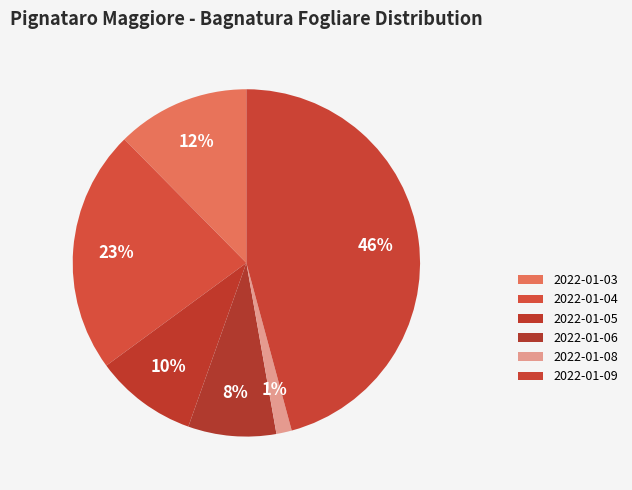

Is there a majority slice in this chart?

No